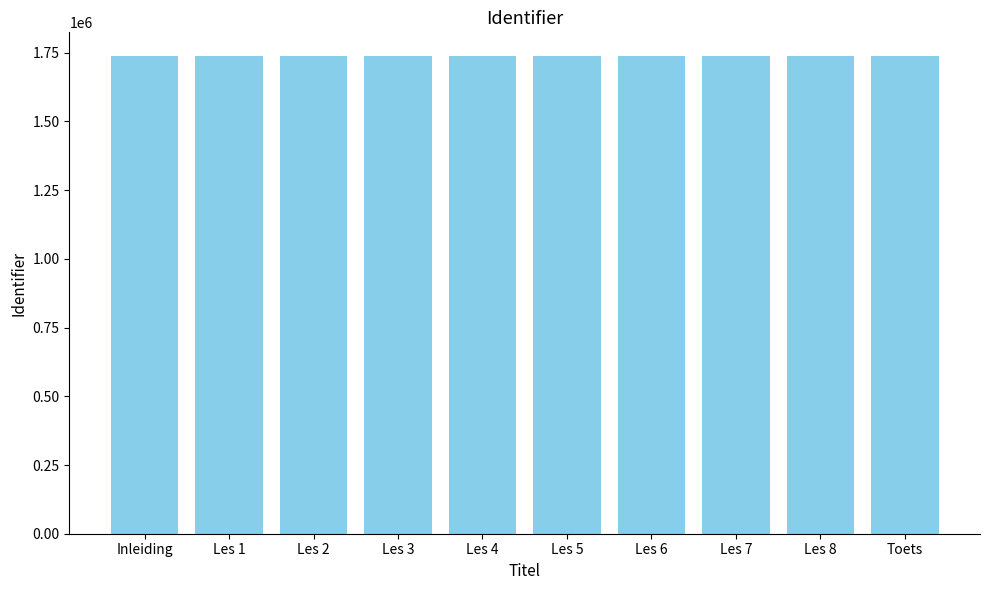

What is the sum of all values?

17373444